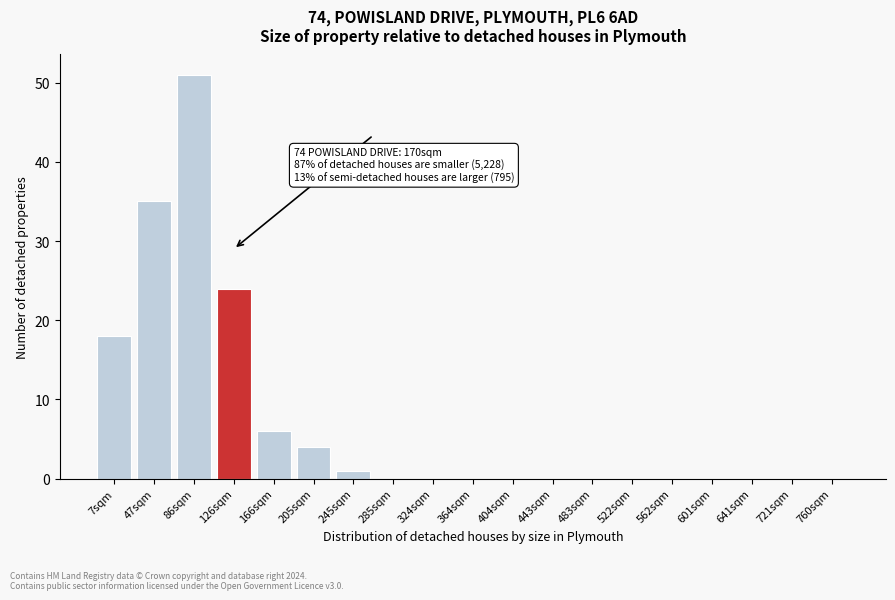

Reading left to right, what are all the values shown in this chart?

7sqm=18	47sqm=35	86sqm=51	126sqm=24	166sqm=6	205sqm=4	245sqm=1	285sqm=0	324sqm=0	364sqm=0	404sqm=0	443sqm=0	483sqm=0	522sqm=0	562sqm=0	601sqm=0	641sqm=0	721sqm=0	760sqm=0